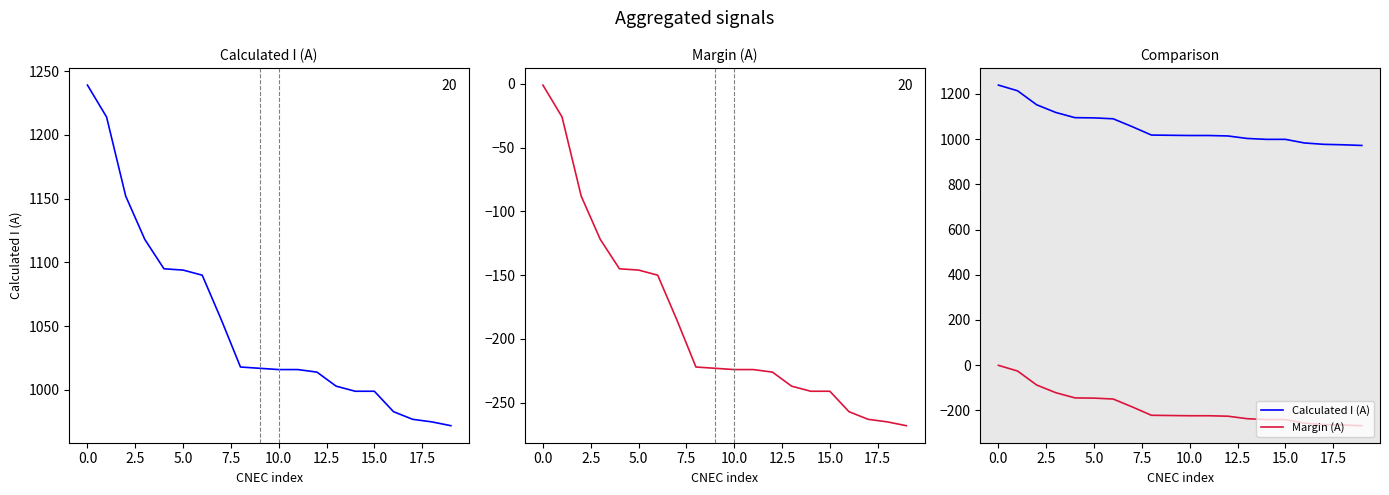

True or false: Calculated I (A) has more than 0 interior local peaks.

False